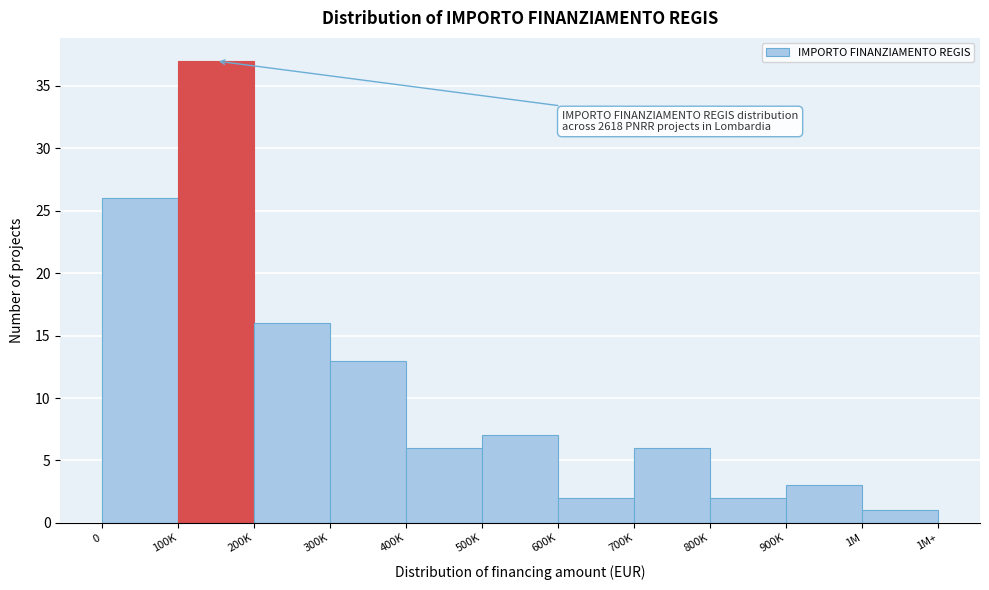

Reading left to right, transcribe all the data shown in this chart.

26	37	16	13	6	7	2	6	2	3	1